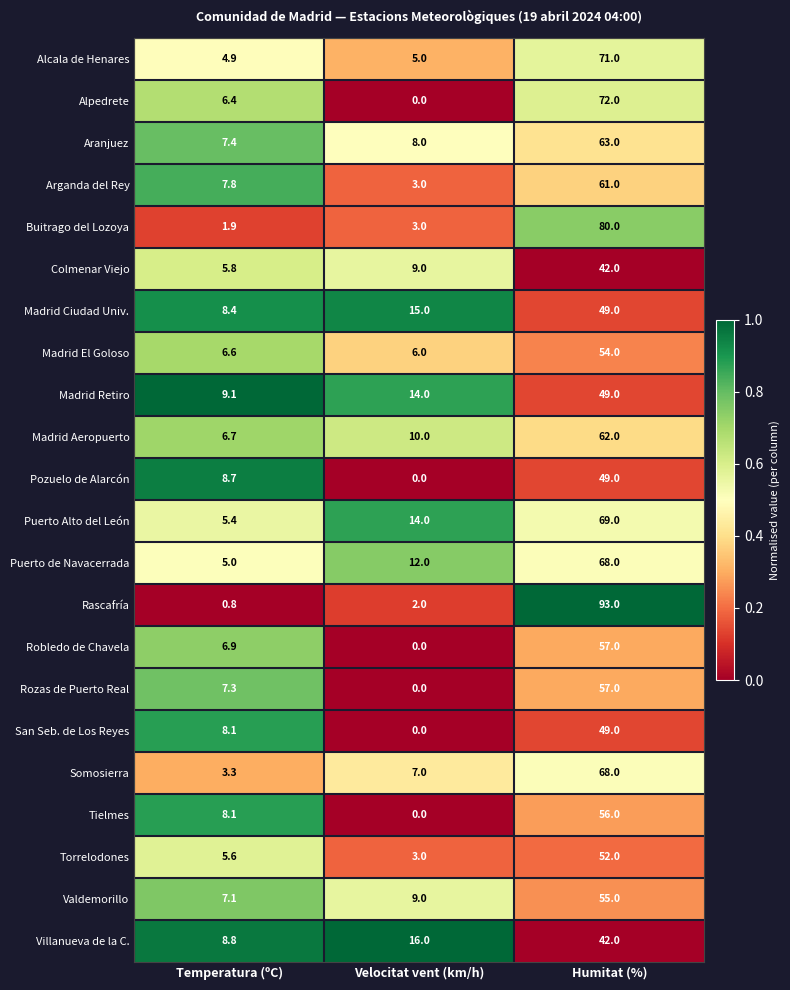

The value of San Seb. de Los Reyes at Velocitat vent (km/h) is 0.0. True or false?

True